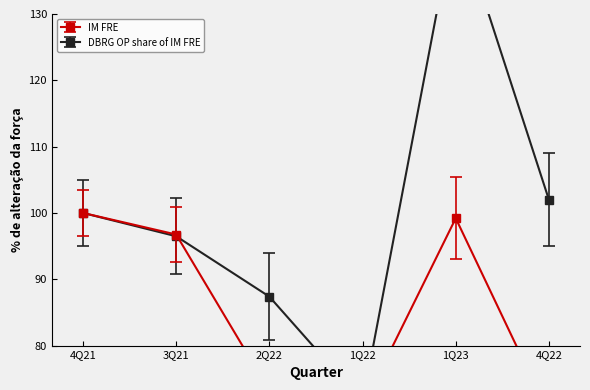

At which label does DBRG OP share of IM FRE reach its peak?

1Q23